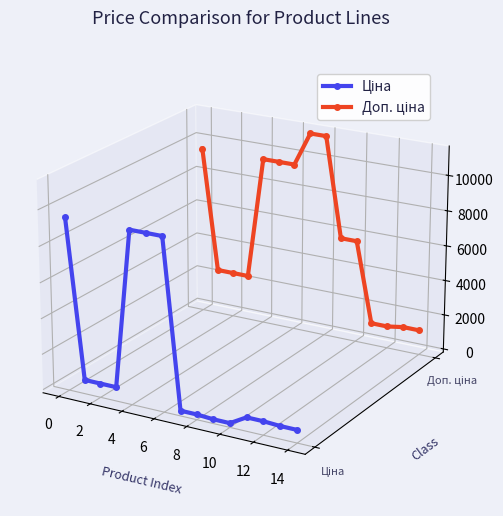

True or false: Ціна and Доп. ціна intersect in this chart.

False